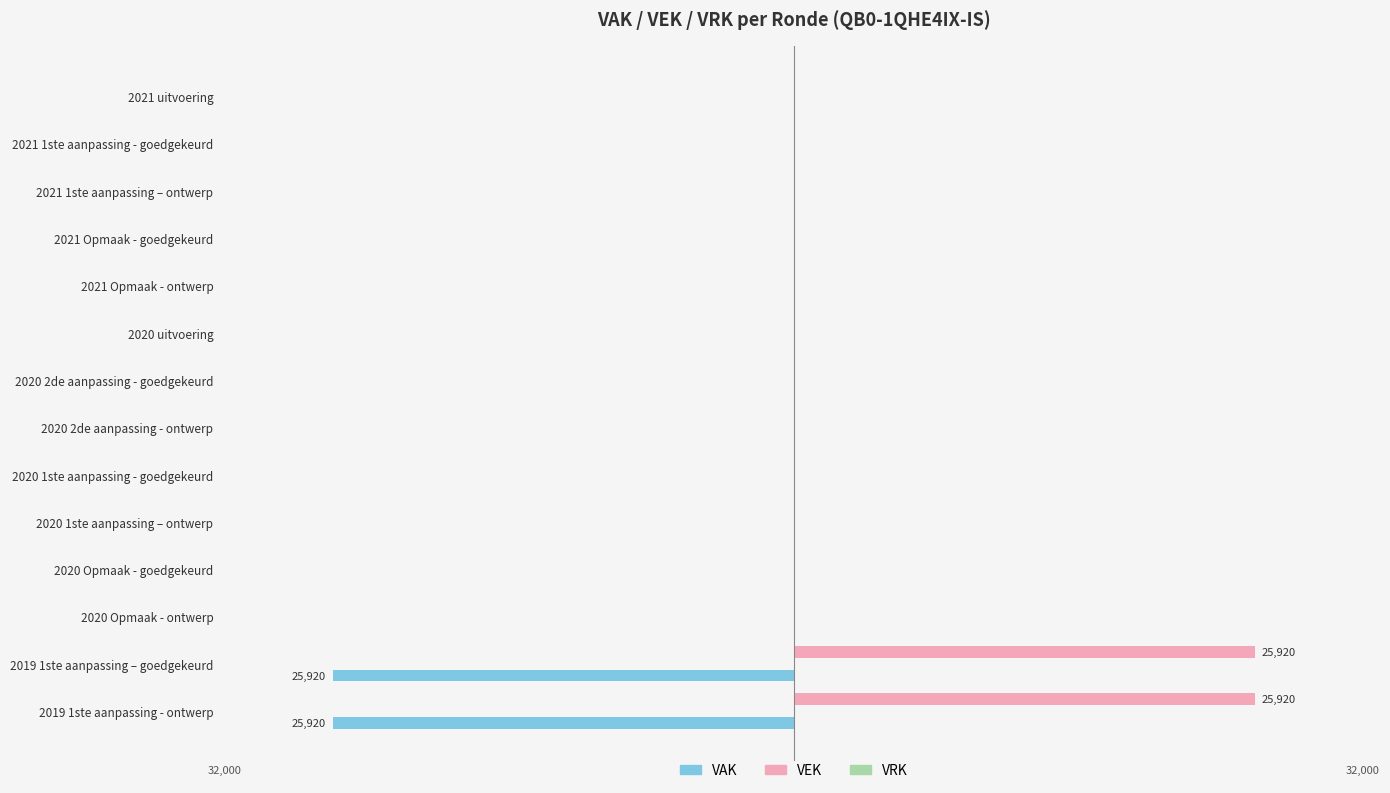

Which series has the widest spread of values?

VAK